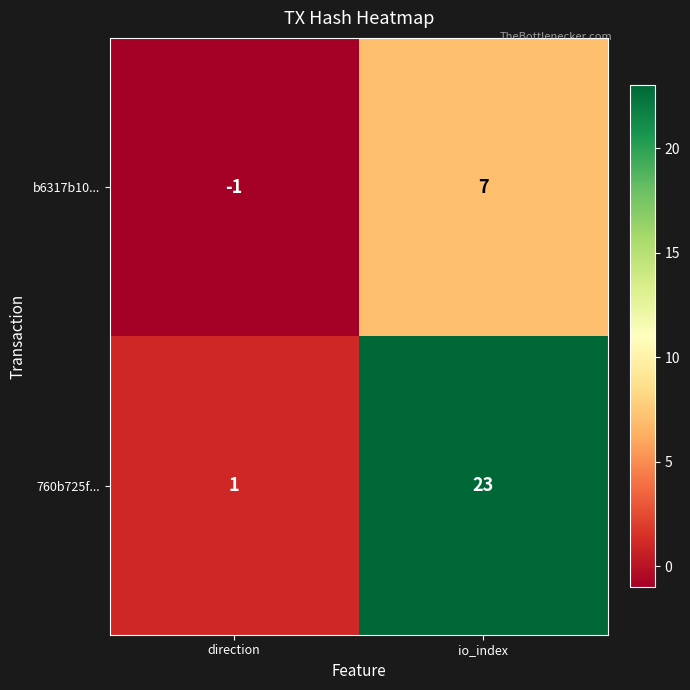

The value of 760b725f... at direction is 1. True or false?

True